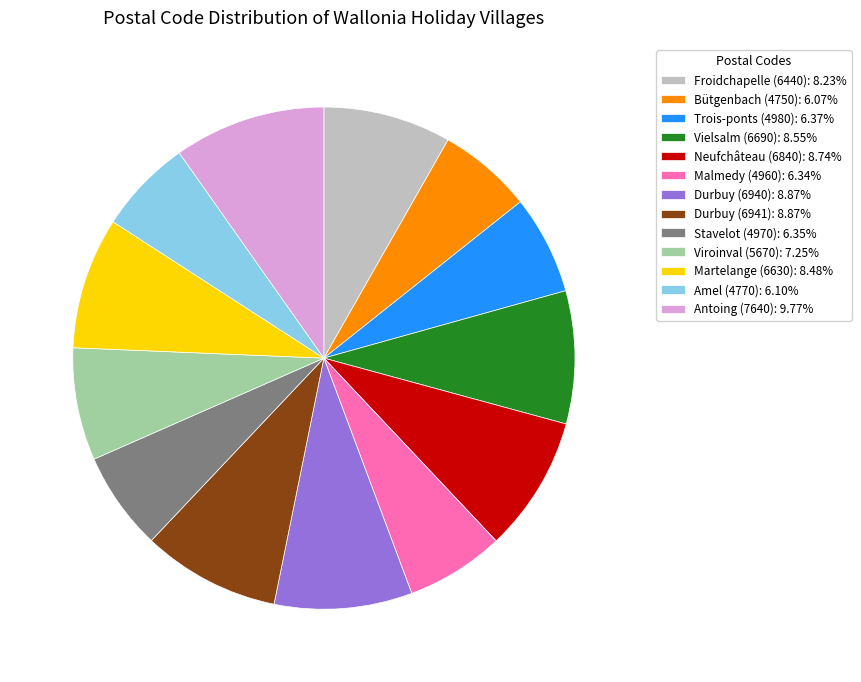

Combined, do Malmedy (4960): 6.34% and Durbuy (6940): 8.87% account for over 50%?

No